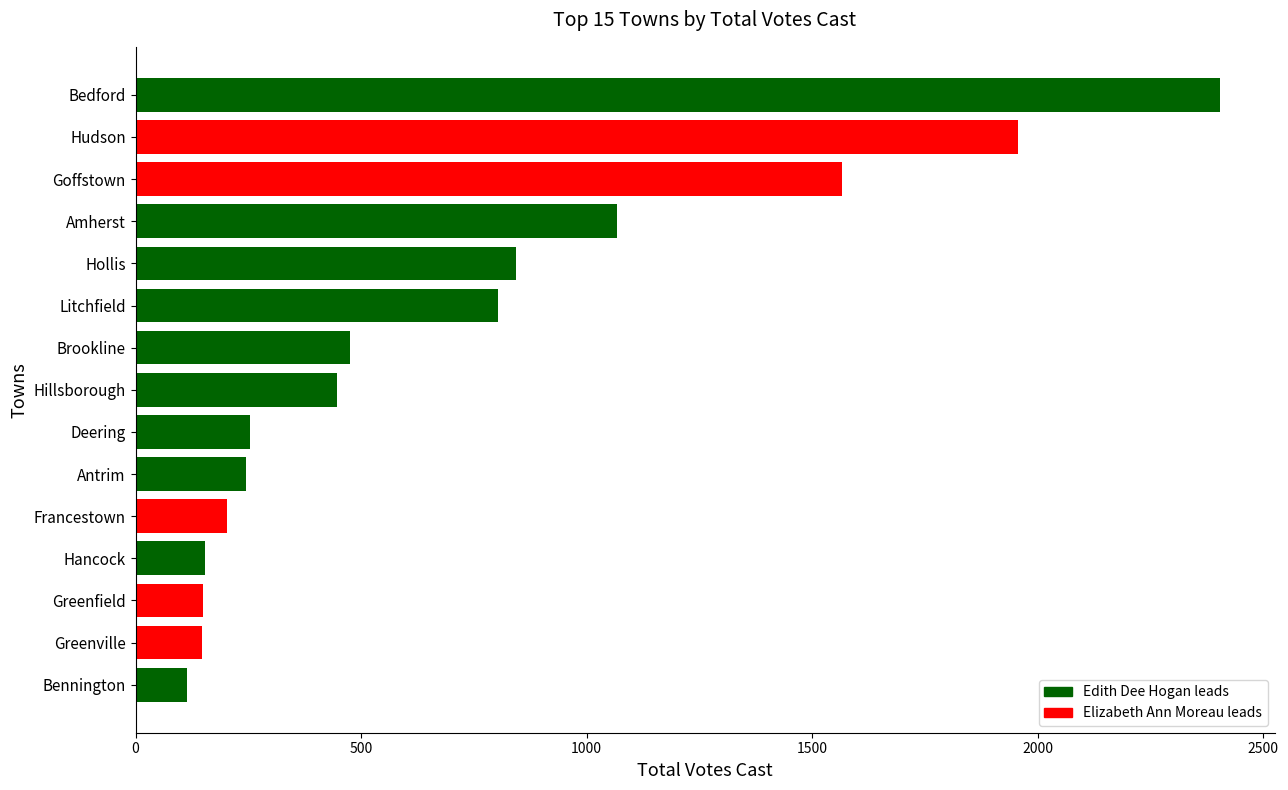

At which label is the value closest to 1260?

Amherst